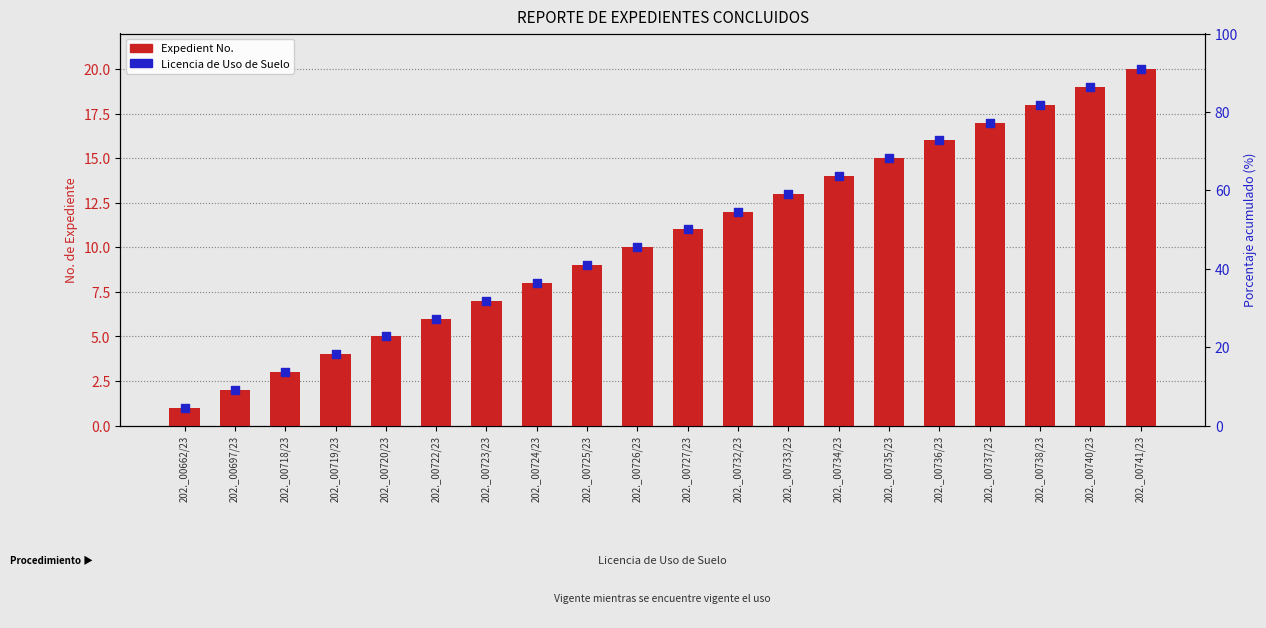

At which category is the sum across all series the highest?

202._00741/23